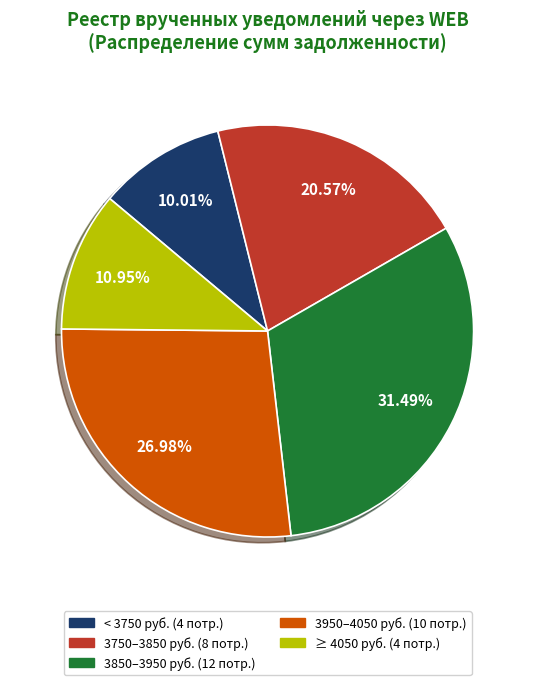

Does any single category account for the majority?

No